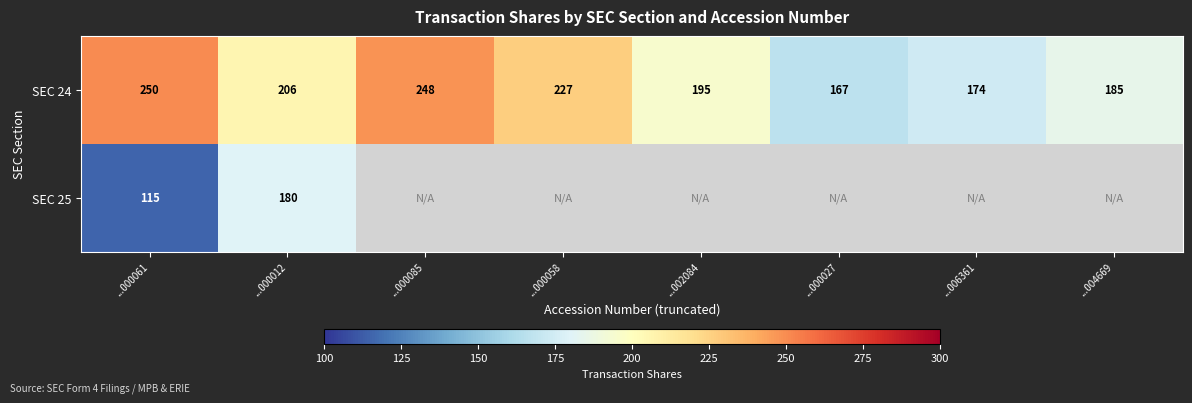

Rank the series at ...000061 from highest to lowest value.

SEC 24, SEC 25